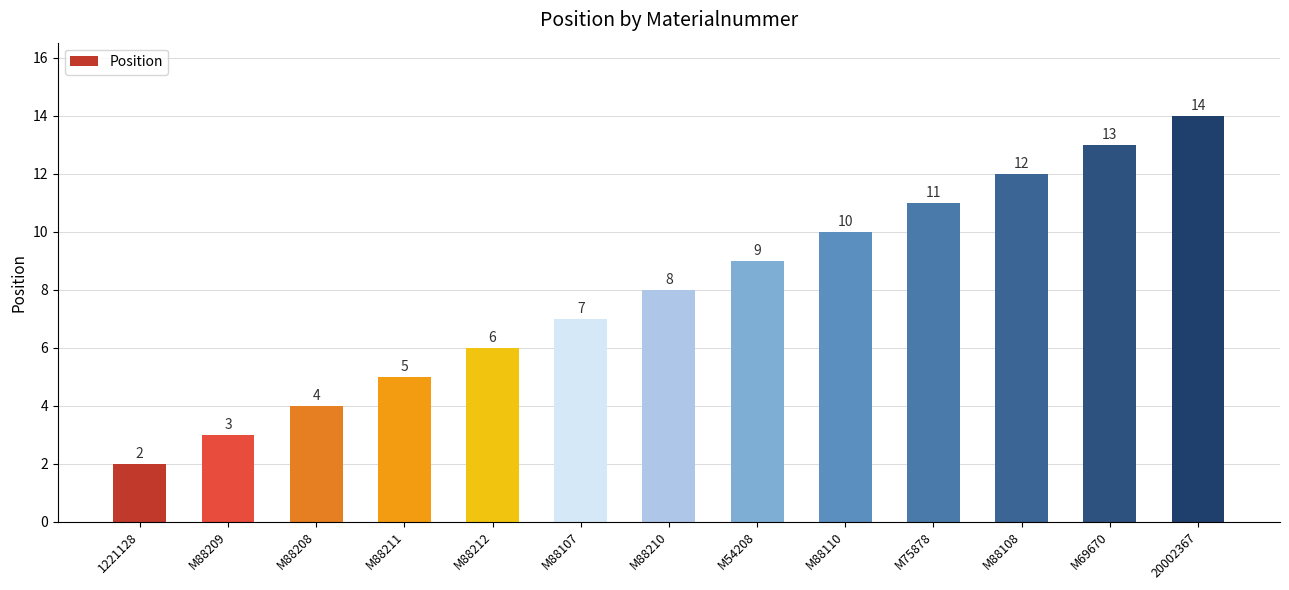

Where is the data nearest to the value 8?

M88210